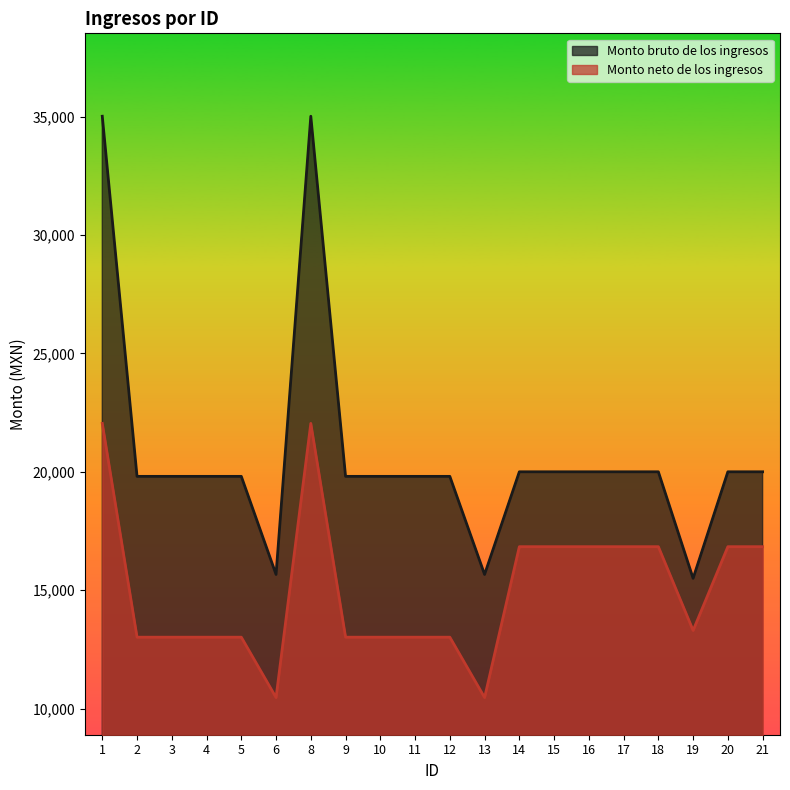

Rank the series by their maximum value, from highest to lowest.

Monto bruto de los ingresos, Monto neto de los ingresos